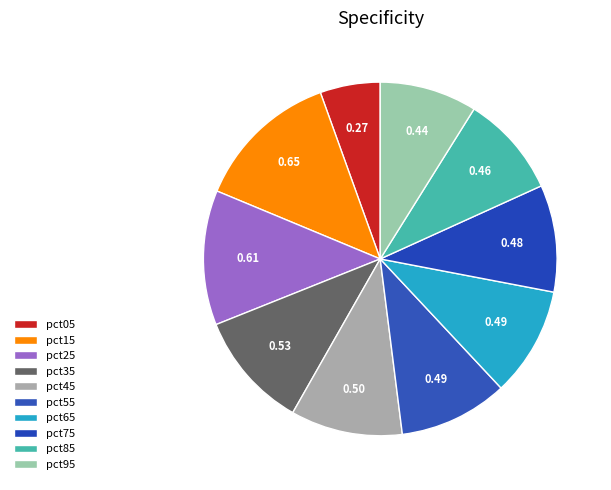

Which category has the smallest portion of the pie?

pct05